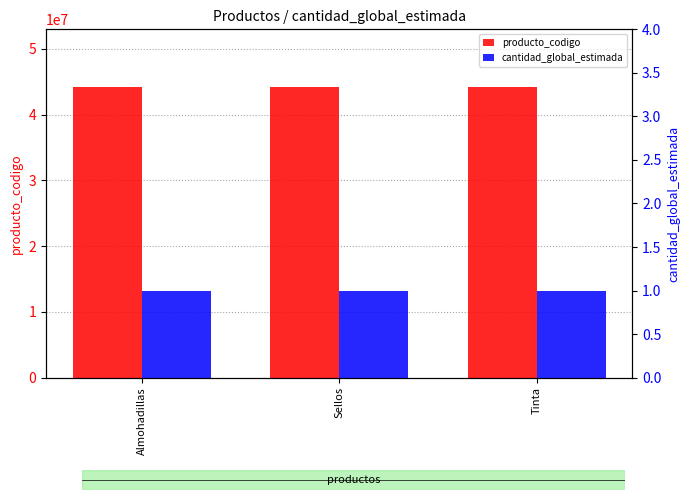

How many bars are there in total?

6